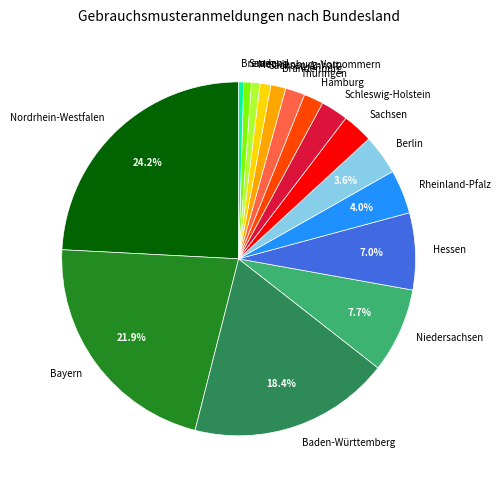

Count the number of slices in the pie.

16